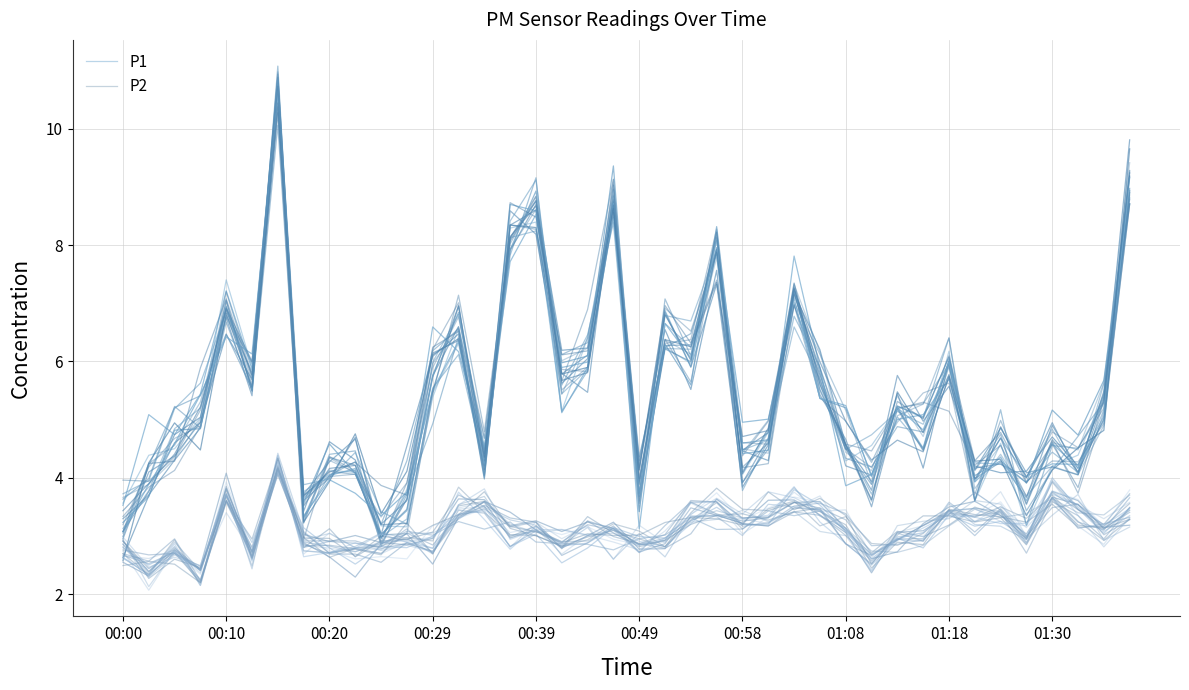

After their last crossing, which series has the higher values: P1 or P2?

P1